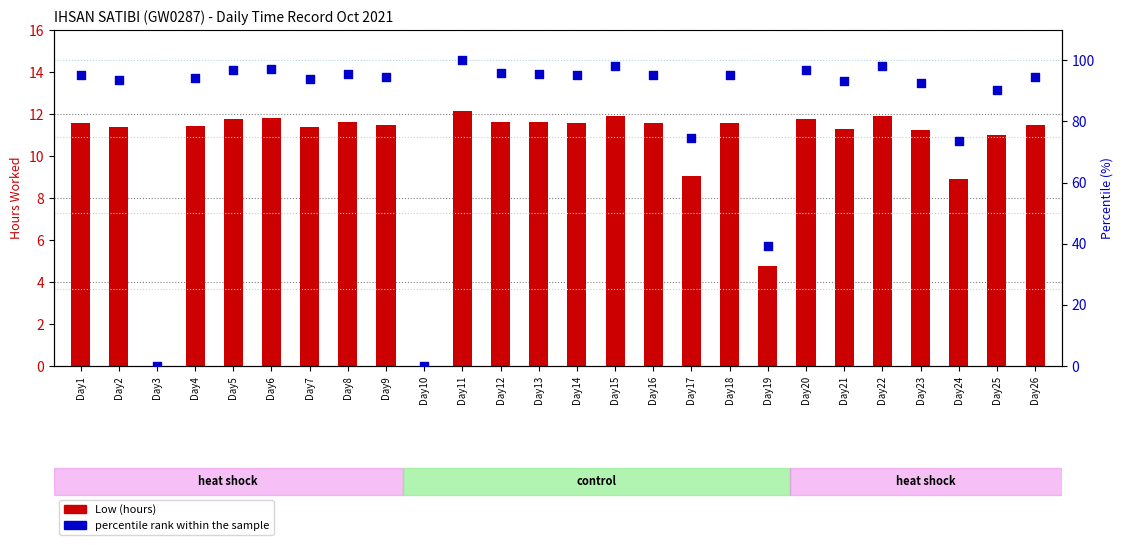

Which series has the widest spread of Y values?

percentile rank within the sample